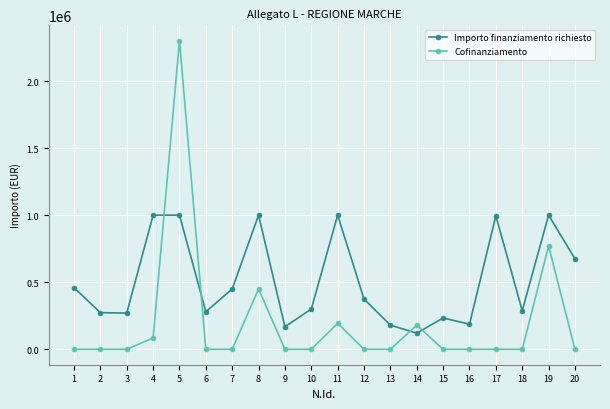

What is the highest value of the Importo finanziamento richiesto series?

1000000.0